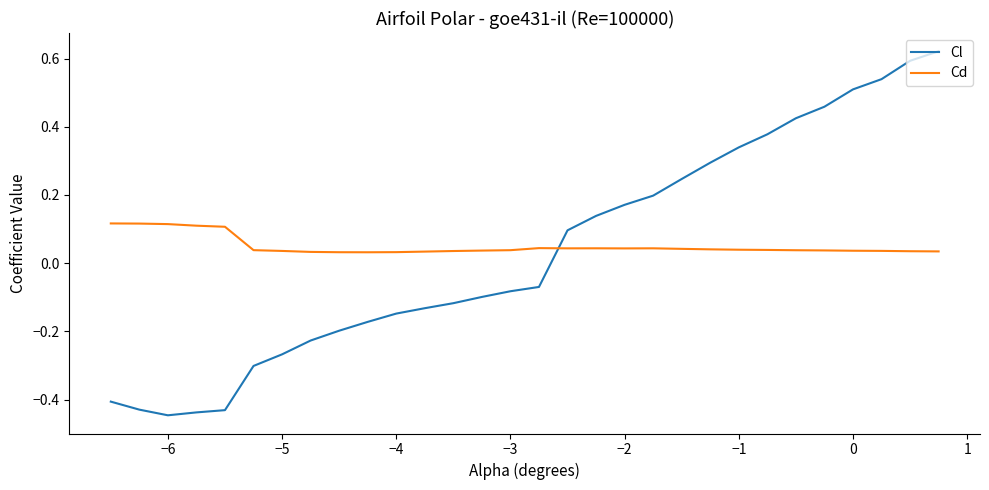

True or false: Cl and Cd cross at least once.

True